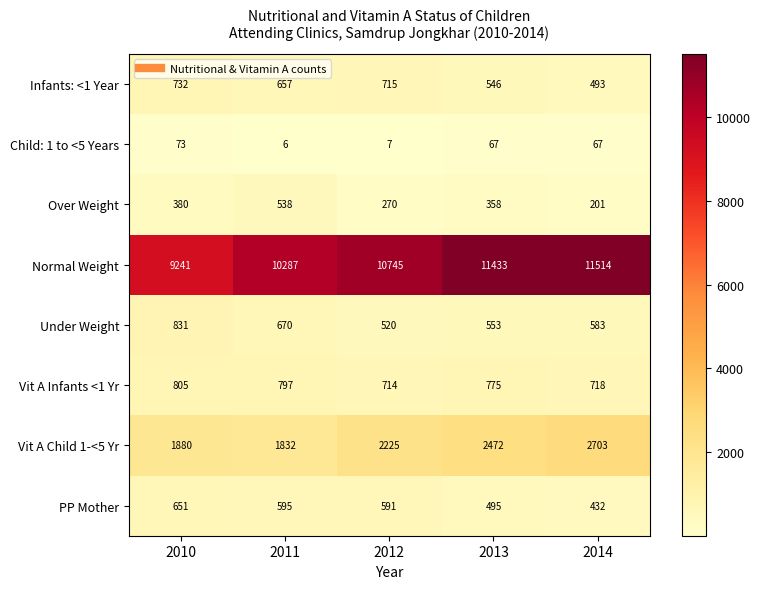

How many distinct data groups are displayed?

8